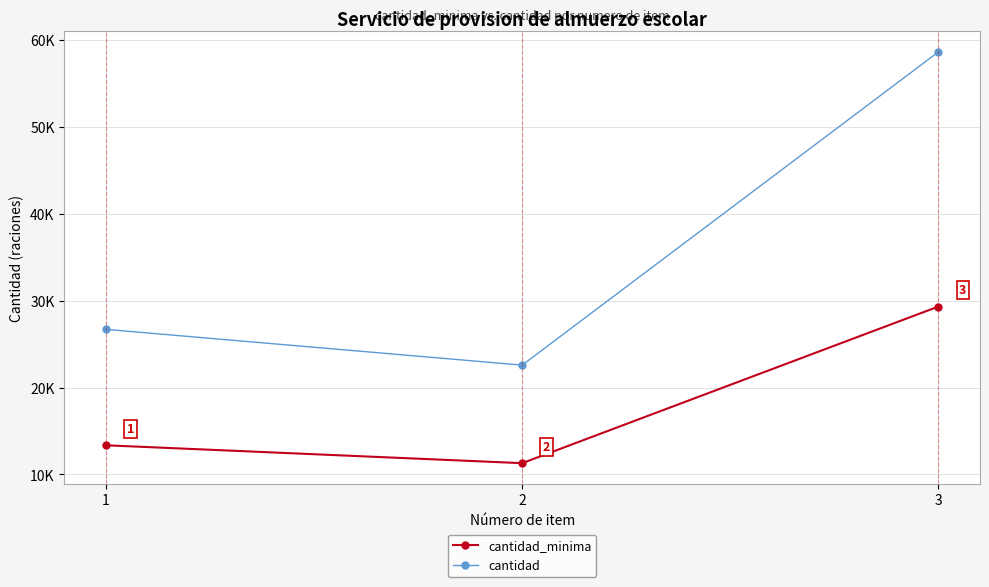

What are all the series names shown in the legend?

cantidad_minima, cantidad